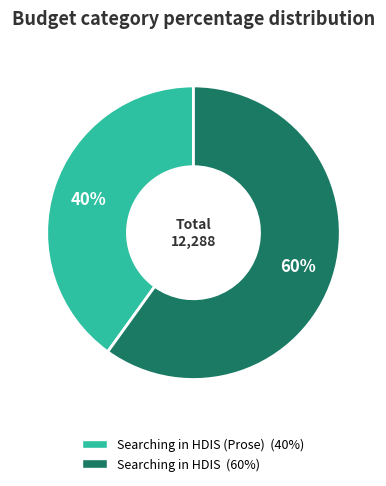

To the nearest percent, what is the average slice percentage?

50%